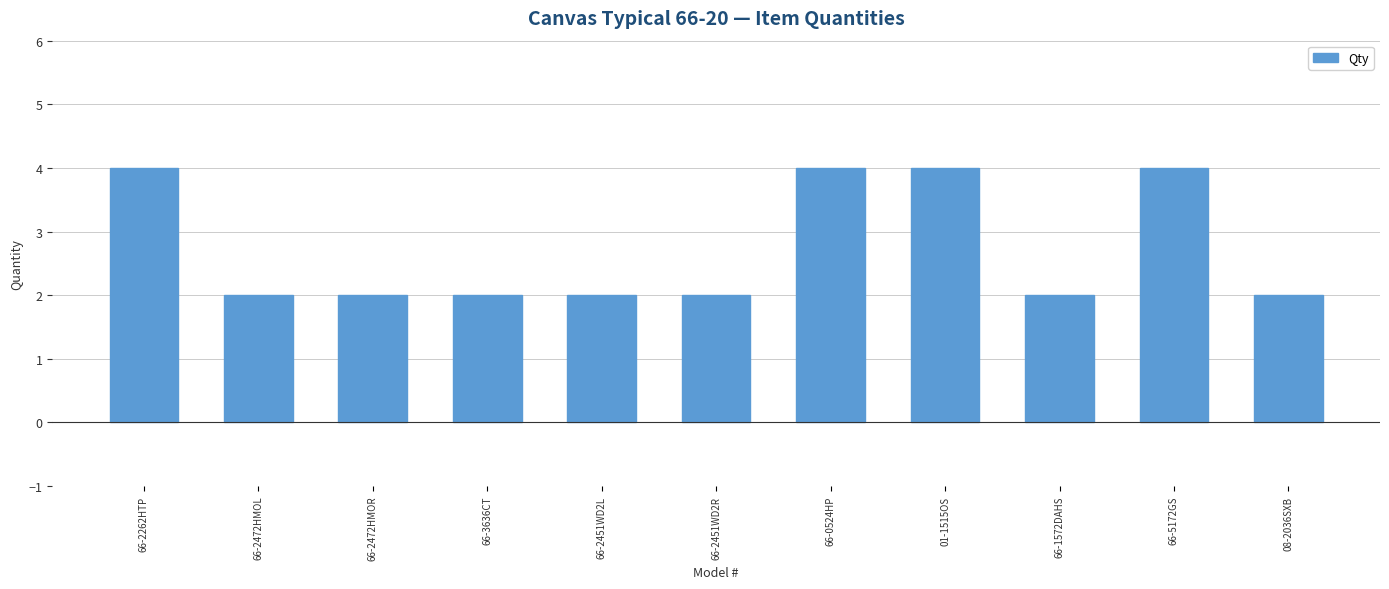

Reading left to right, what are all the values shown in this chart?

66-2262HTP=4	66-2472HMOL=2	66-2472HMOR=2	66-3636CT=2	66-2451WD2L=2	66-2451WD2R=2	66-0524HP=4	01-1515OS=4	66-1572DAHS=2	66-5172GS=4	08-2036SXB=2